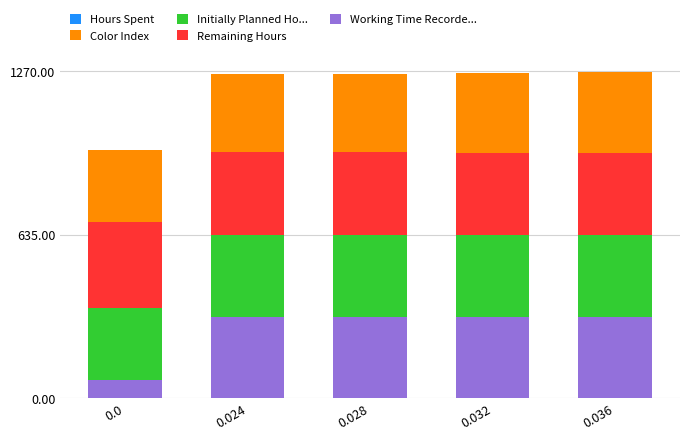

What is the total value across all series at 0.0?

963.0